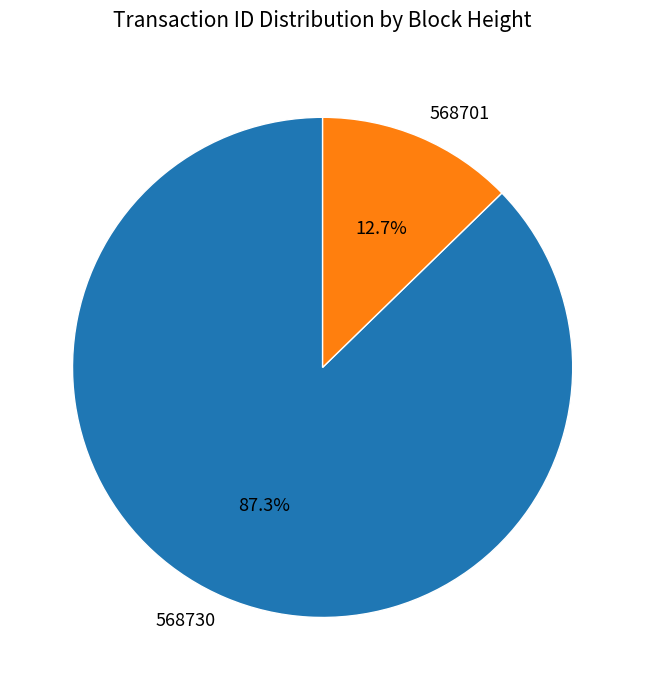

How many segments does this pie chart have?

2